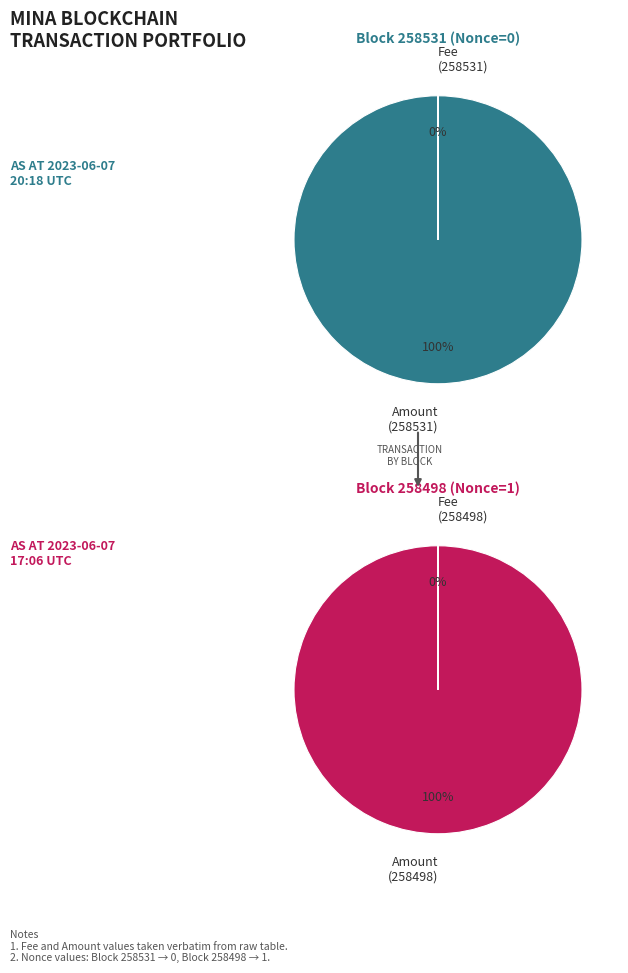

To the nearest percent, what is the difference between the 258498 and 258531 slice percentages?

100%